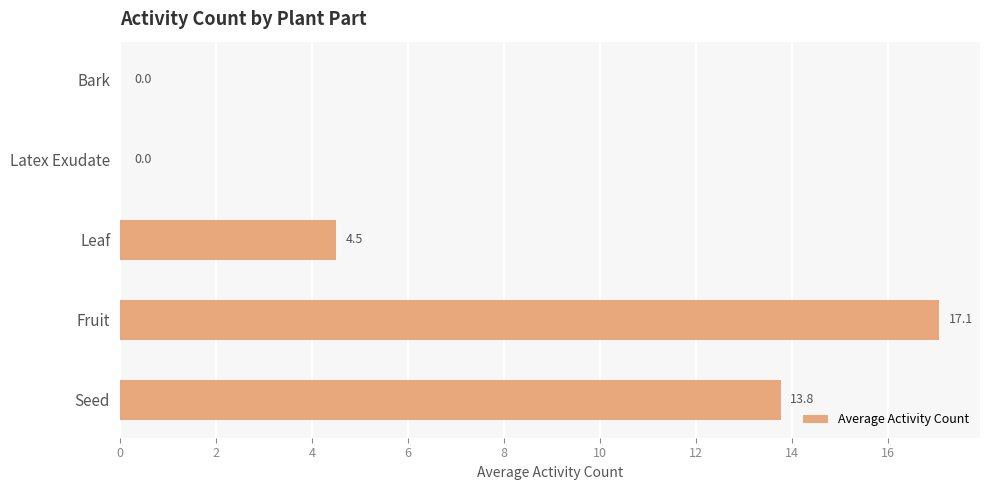

Reading bottom to top, transcribe all the data shown in this chart.

Seed=13.8	Fruit=17.1	Leaf=4.5	Latex Exudate=0.0	Bark=0.0